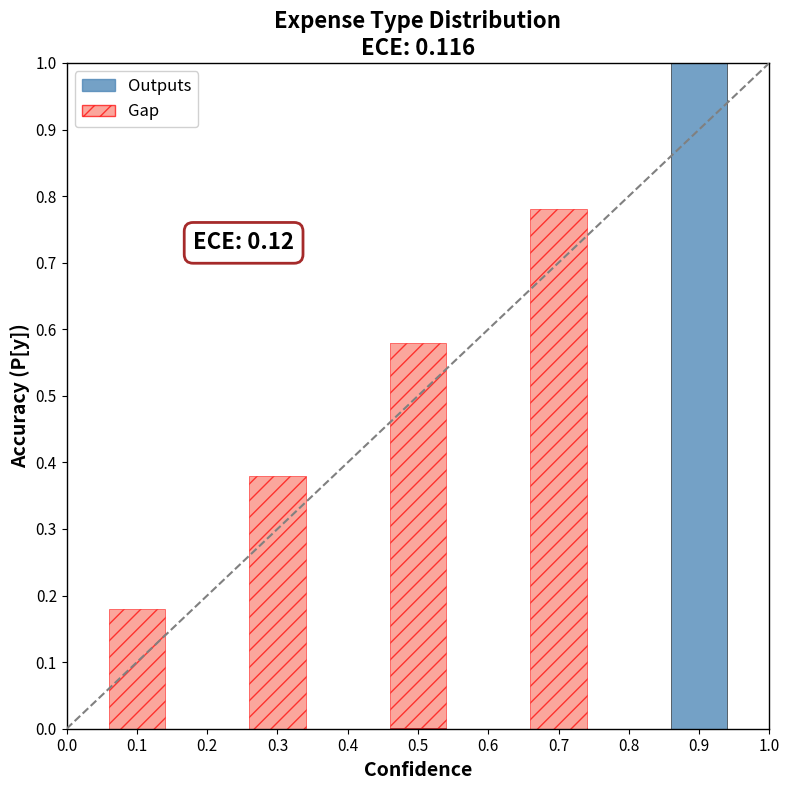

At which category is the sum across all series the highest?

0.9